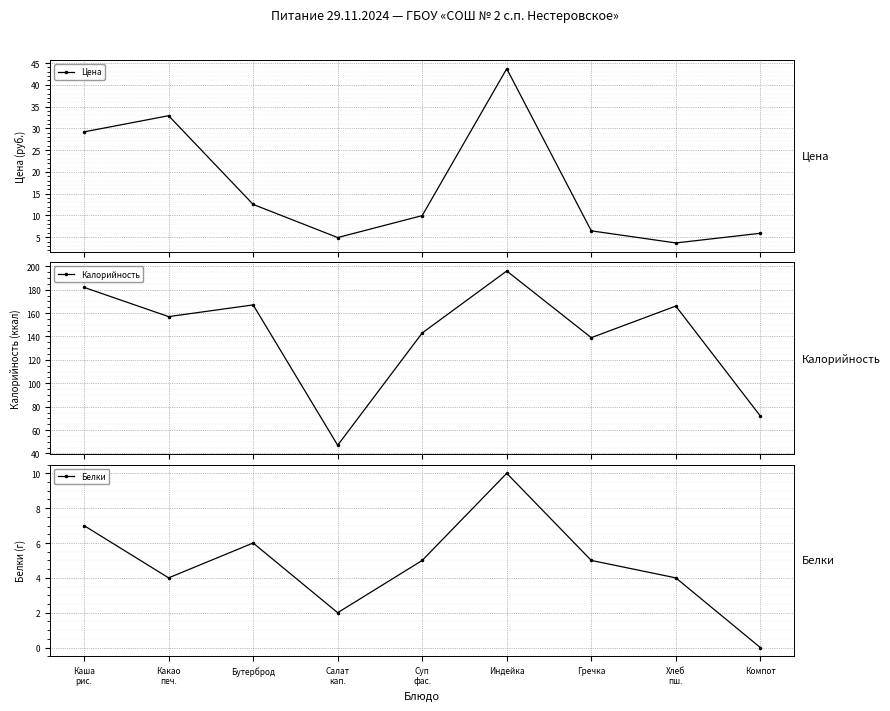

What is the value of the Цена point at the 6th from the left?

43.7